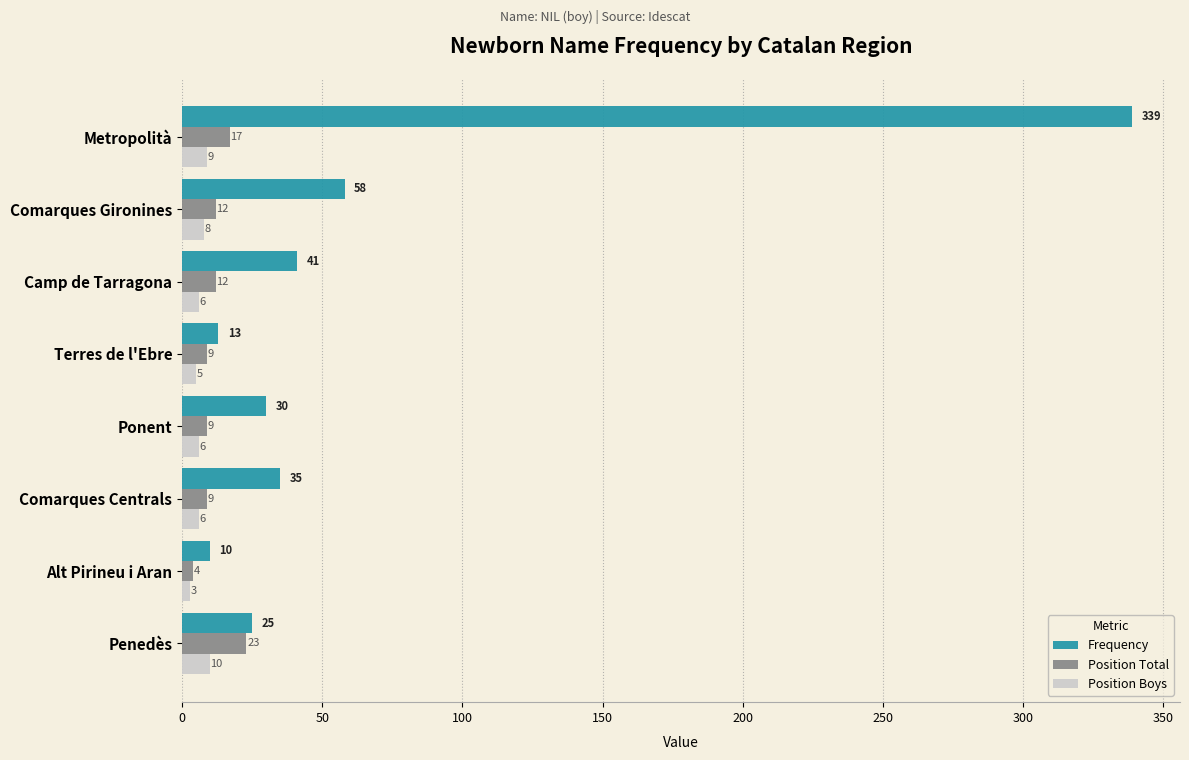

What is the average value of the Position Boys series?

7